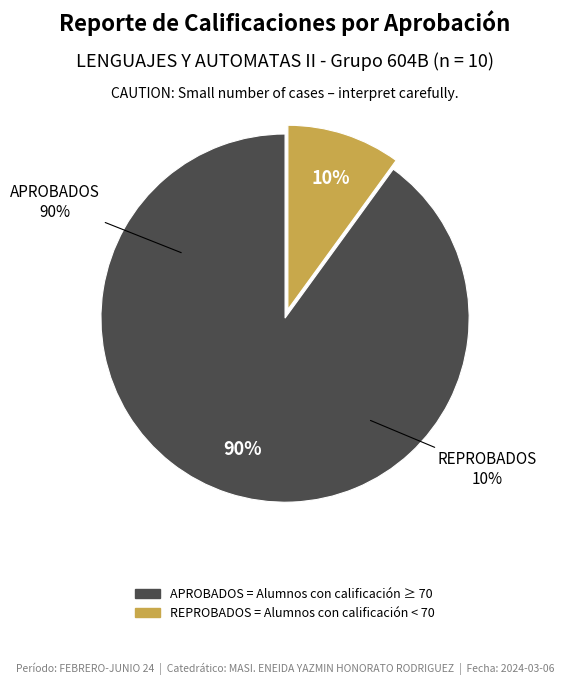

How much of the chart is everything except APROBADOS?

10.0%